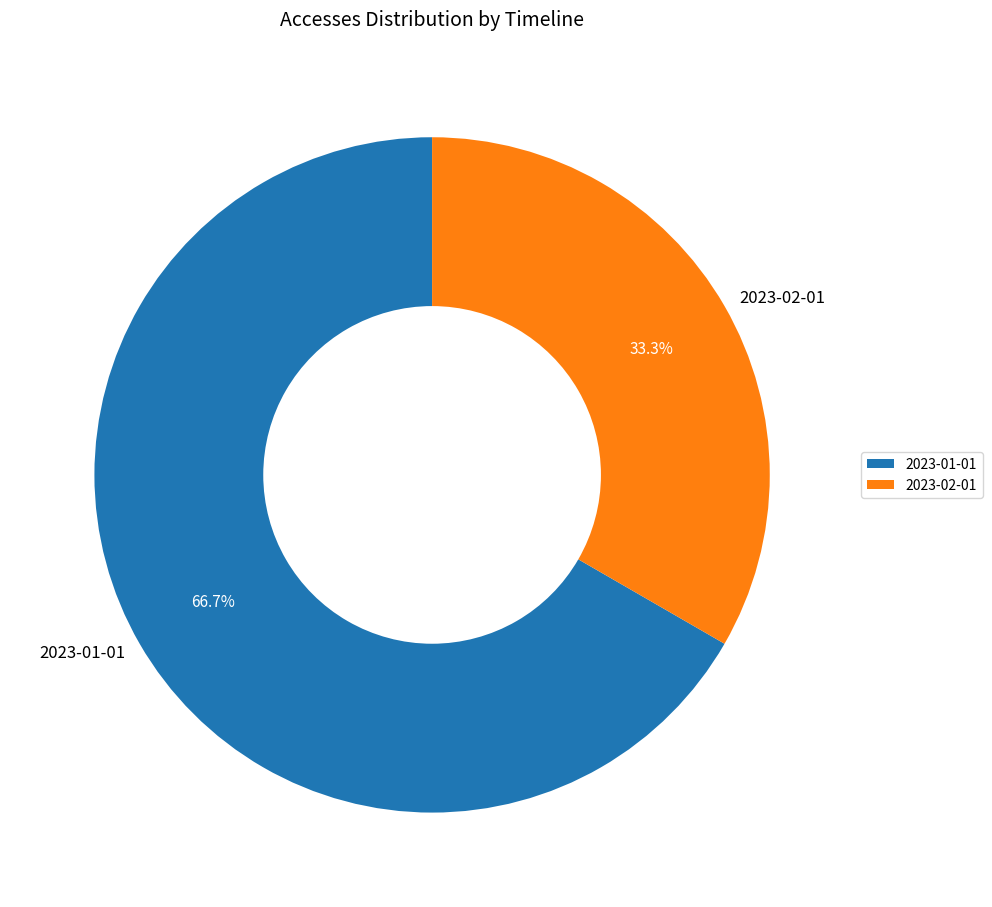

Which category accounts for the majority?

2023-01-01